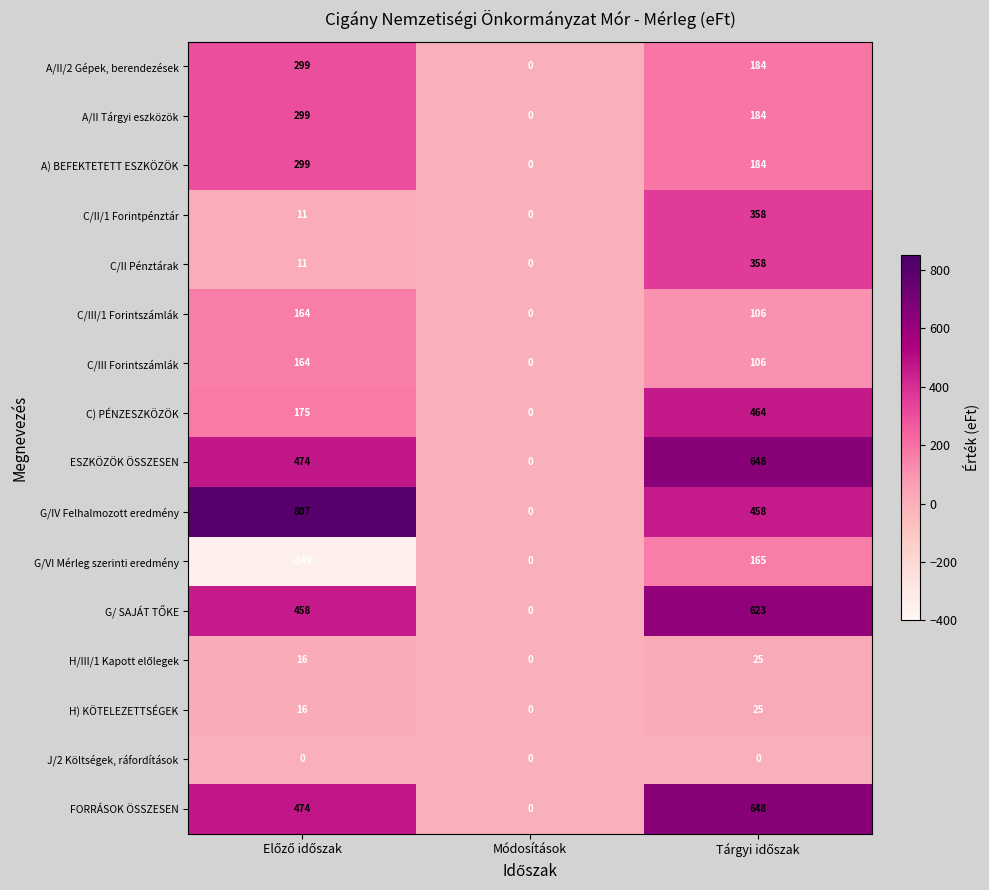

Which series has the largest range (max minus min)?

G/IV Felhalmozott eredmény